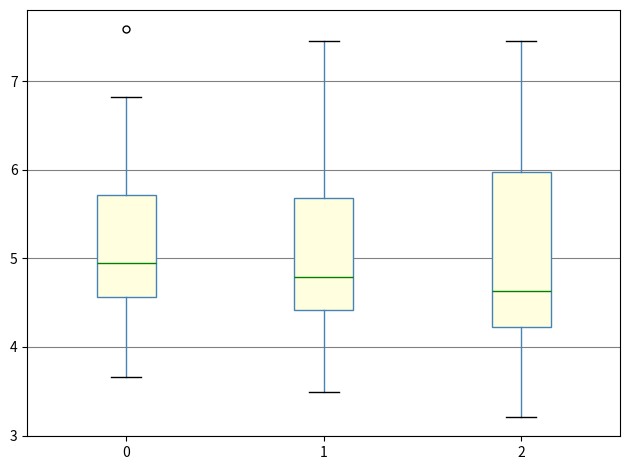

Where does the lower whisker of the box at x = 0 end on the y-axis? The values are not printed on the chart, so give them approximately, as read against the axis.

3.7